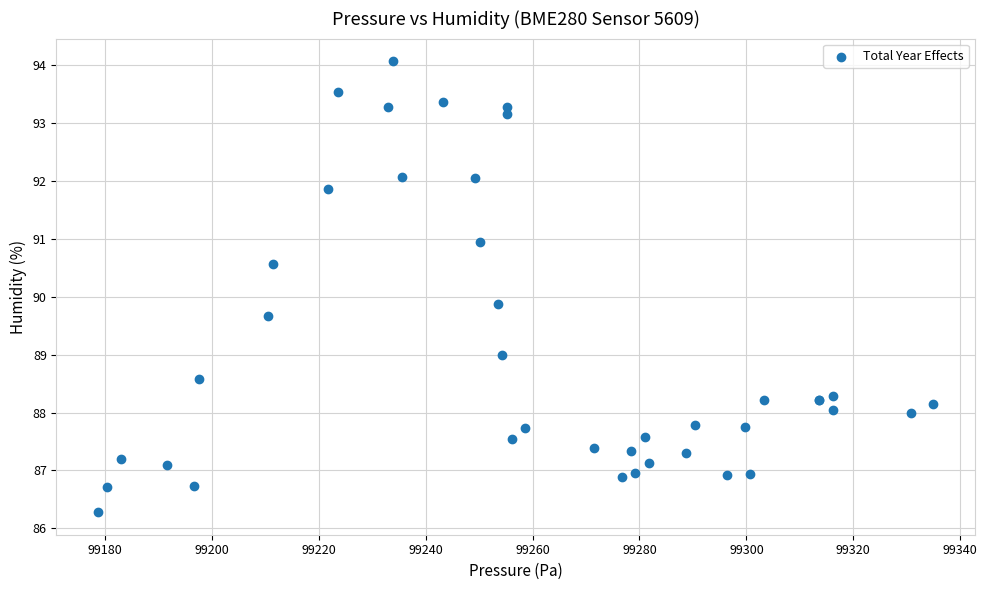

What Y value in the scatter plot is closest to 90?

89.9